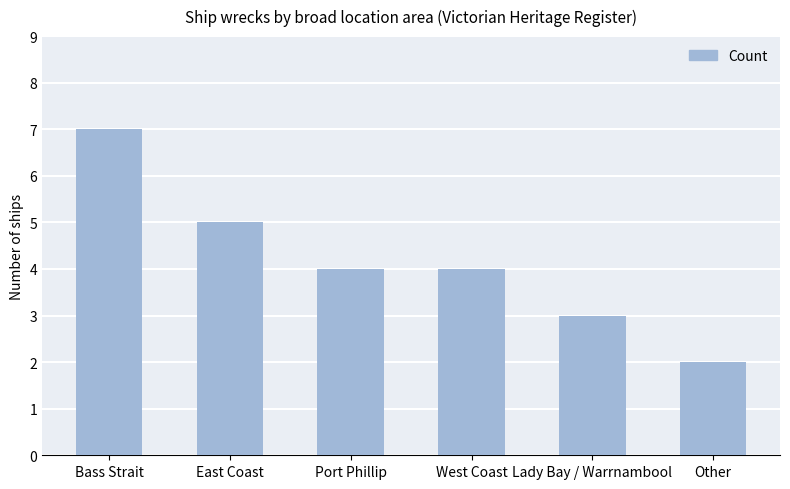

The chart shows a value of 2 at West Coast. True or false?

False